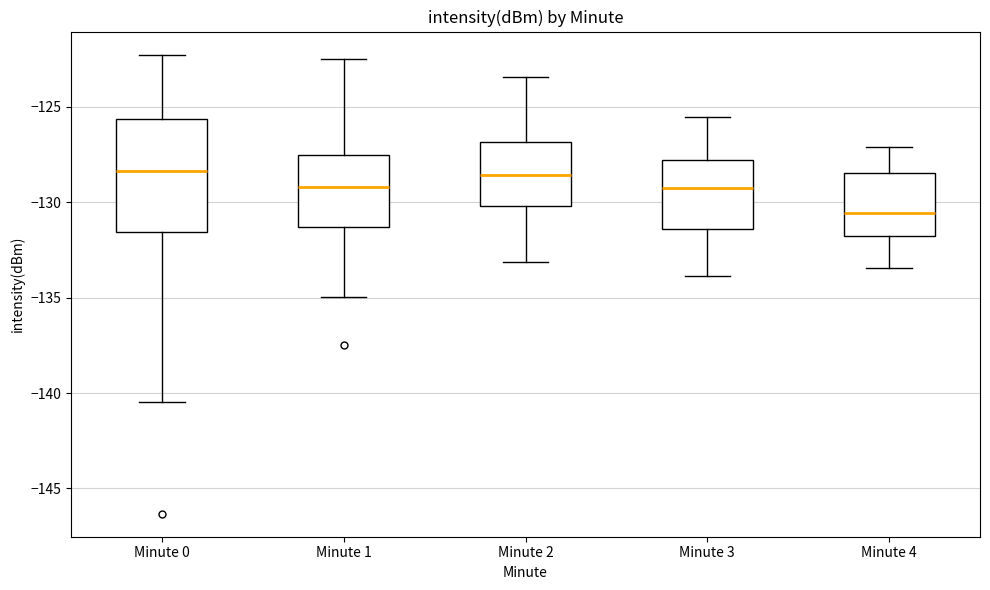

Which box is the tallest, from its lower edge to its upper edge?

Minute 0